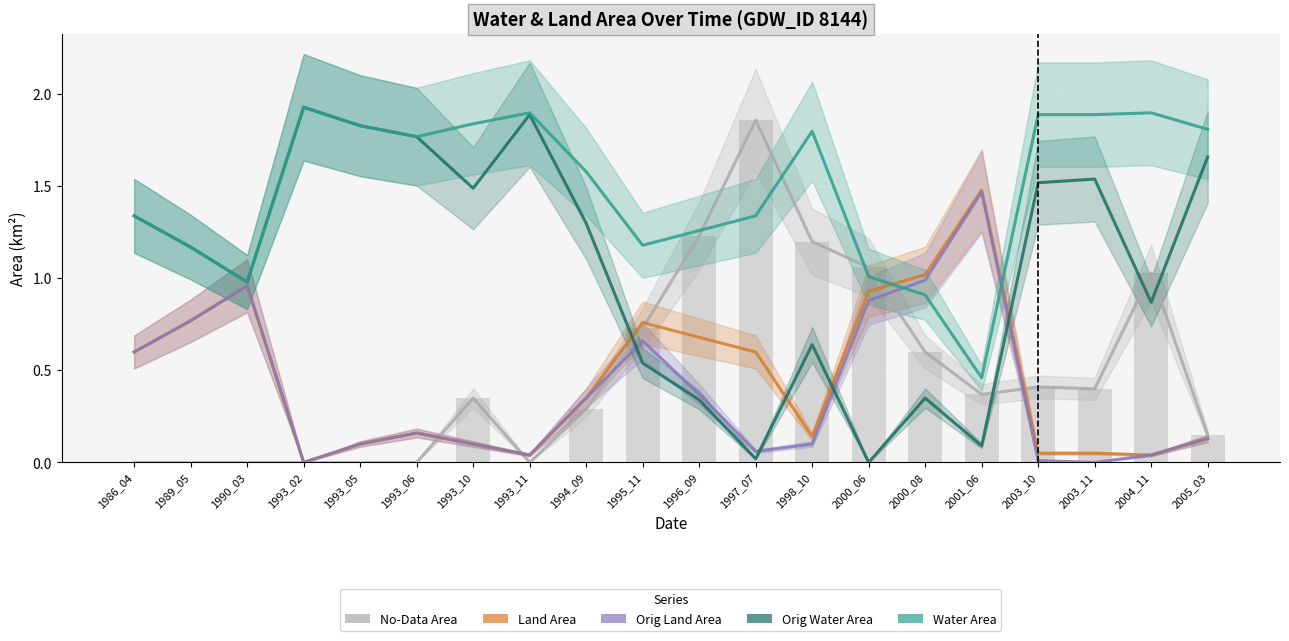

What is the greatest value displayed?

1.9